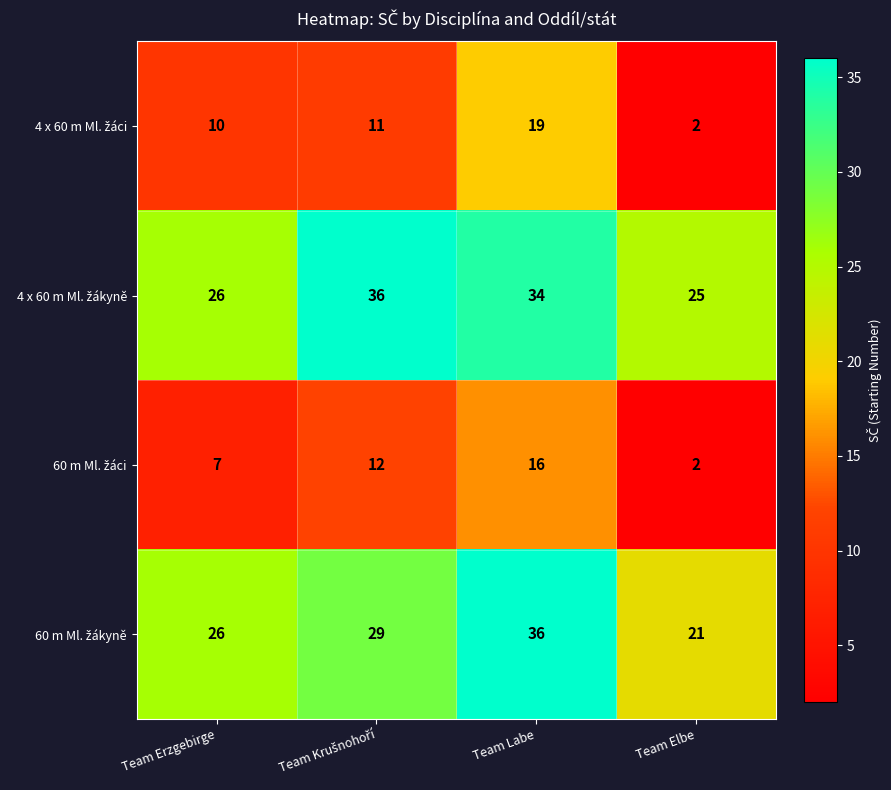

At which category is the sum across all series the highest?

Team Labe